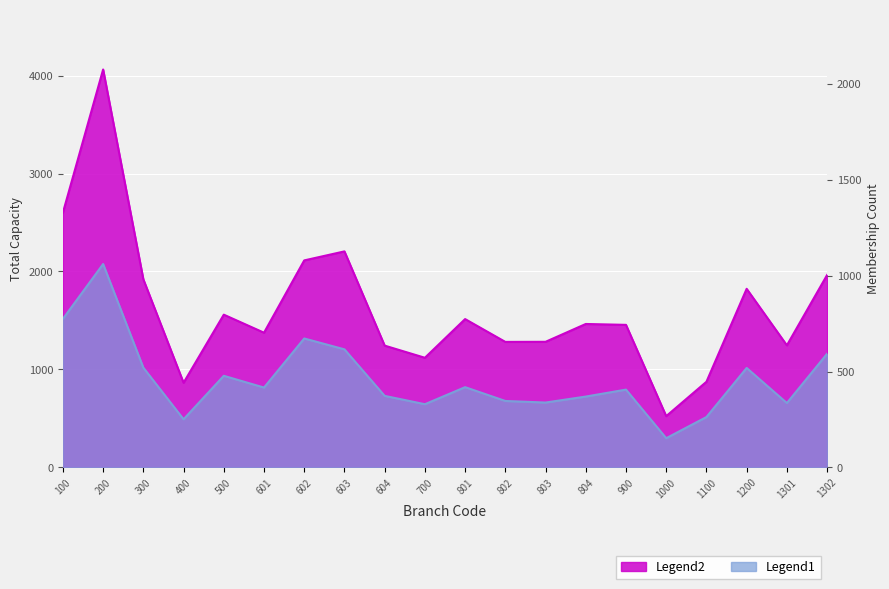

What is the spread (max minus min) of values at 900?

661